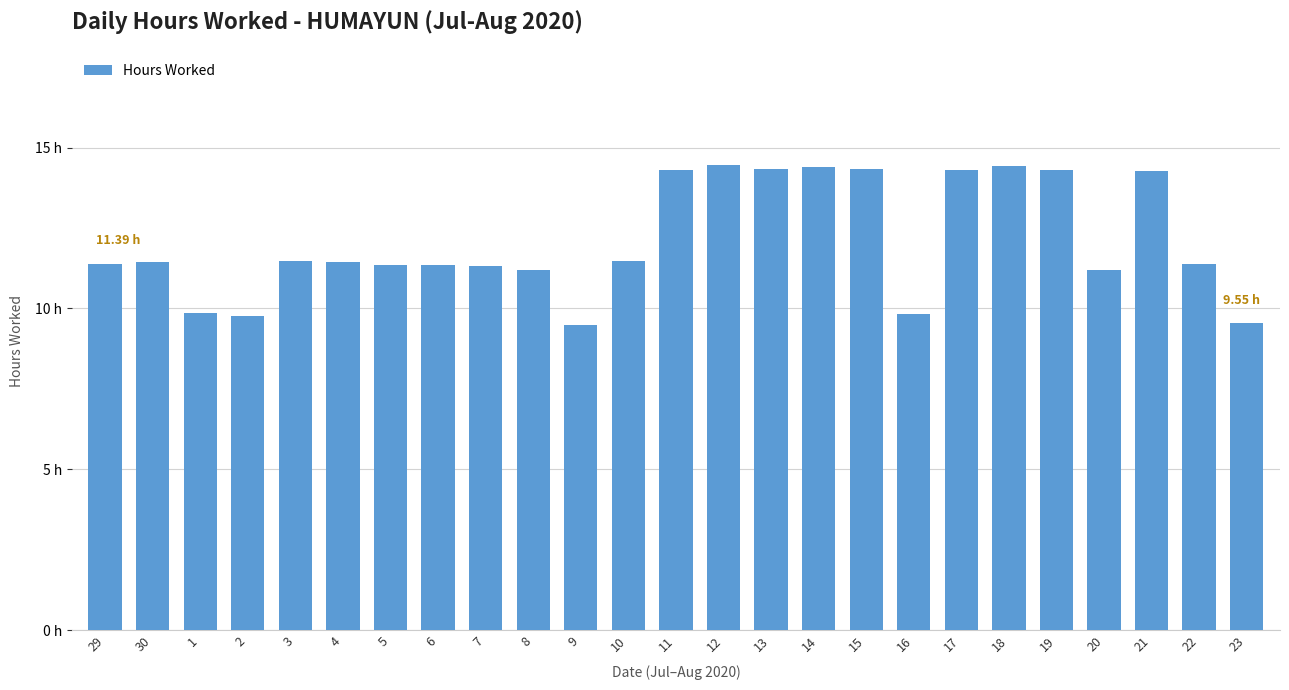

What is the difference between the second highest and second lowest values?

4.9